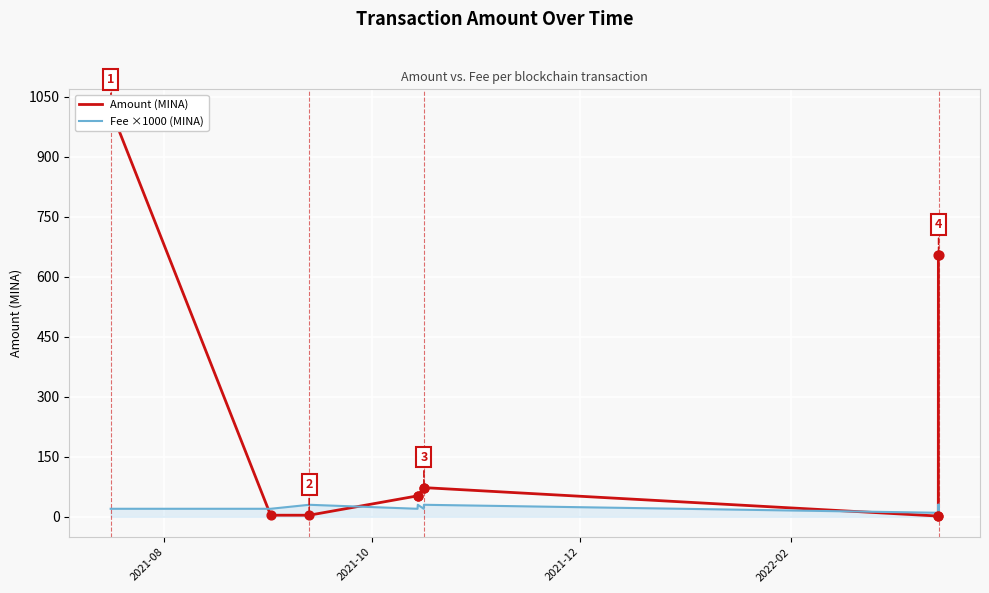

Which series contains the lowest Y value?

Amount (MINA)